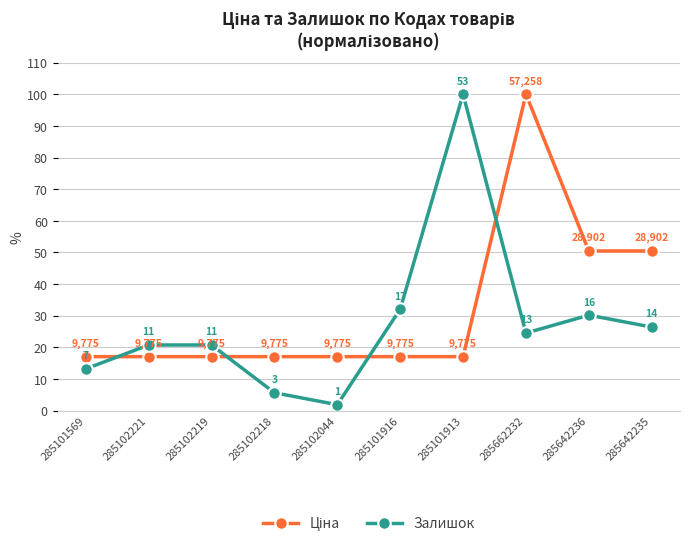

Which series has the largest range (max minus min)?

Залишок